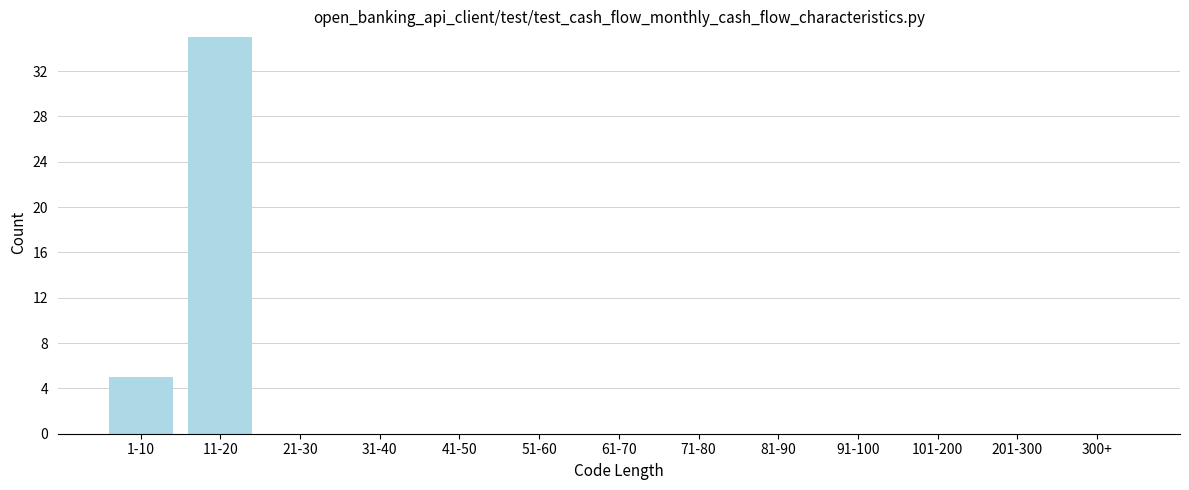

Reading right to left, what are all the values shown in this chart?

300+=0	201-300=0	101-200=0	91-100=0	81-90=0	71-80=0	61-70=0	51-60=0	41-50=0	31-40=0	21-30=0	11-20=35	1-10=5